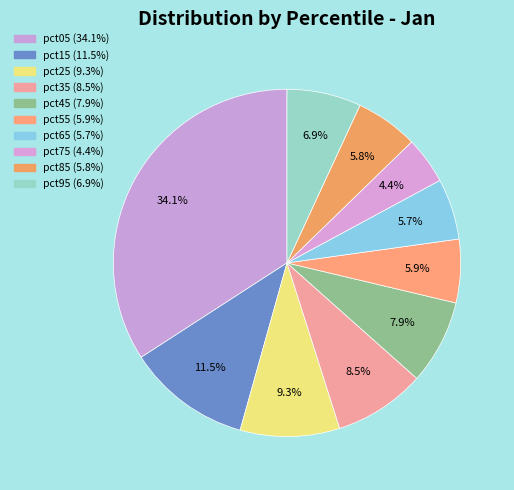

To the nearest percent, what is the combined percentage of pct95 and pct75?

11%